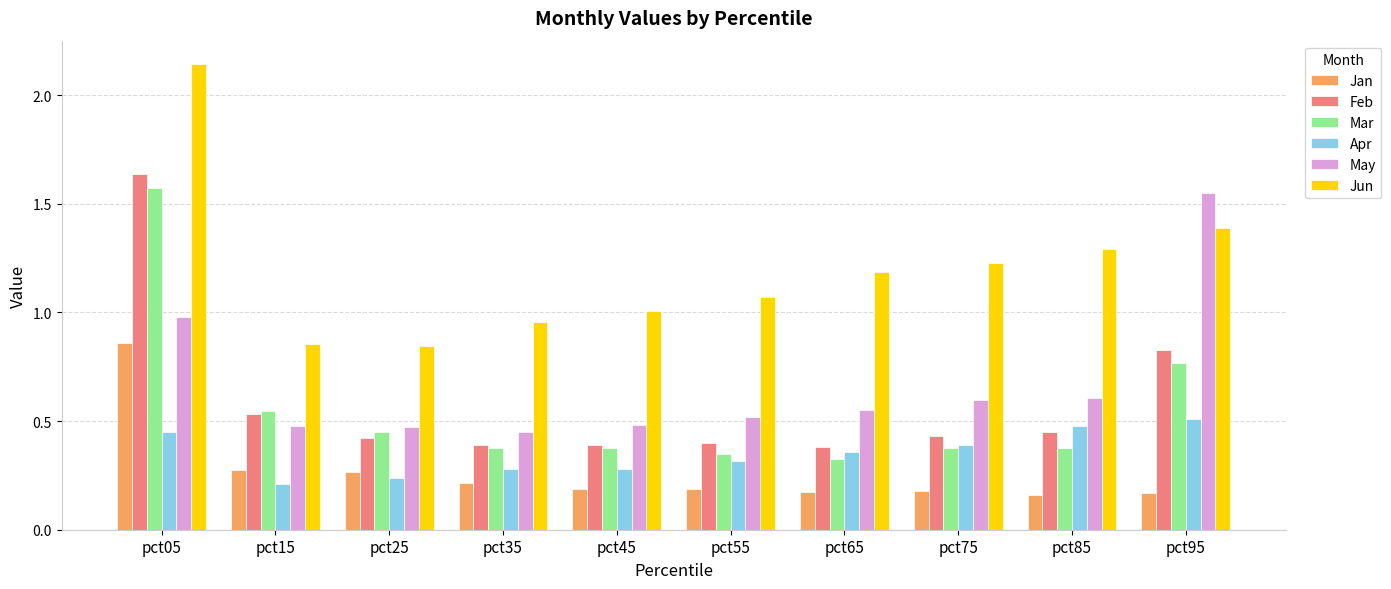

How many bars are there in total?

60